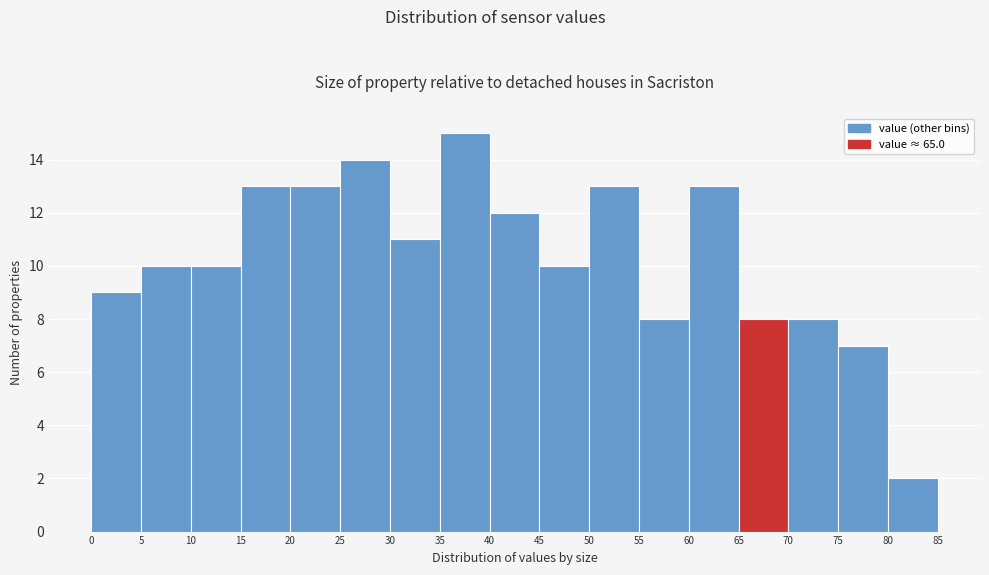

Over which range of the x-axis is the bar tallest?

35 to 40